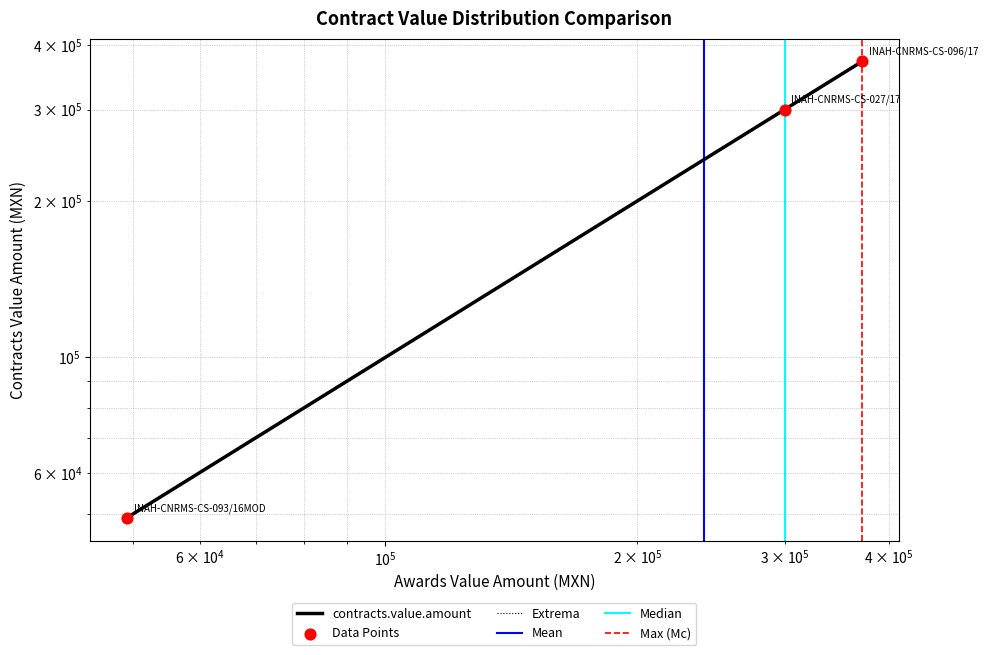

Which has a higher value, INAH-CNRMS-CS-096/17 or INAH-CNRMS-CS-093/16MOD?

INAH-CNRMS-CS-096/17